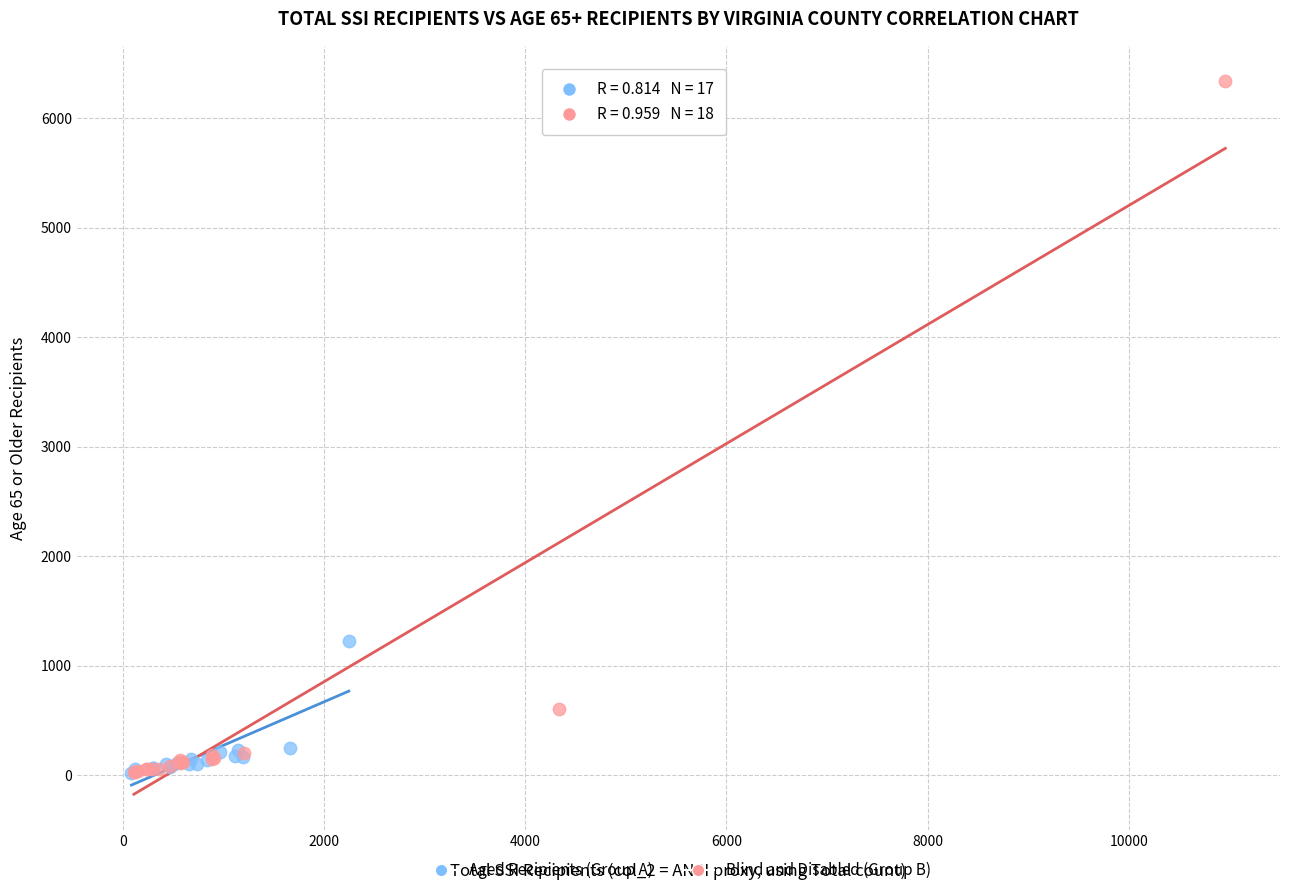

Which series contains the highest Y value?

Blind and Disabled (Group B)